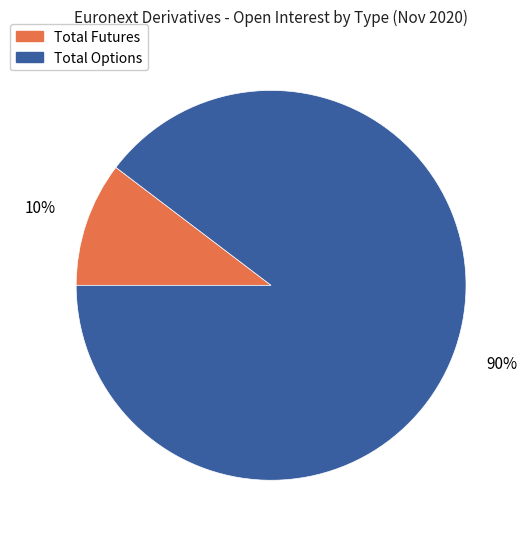

Is it true that Total Futures is 10% of the pie?

True